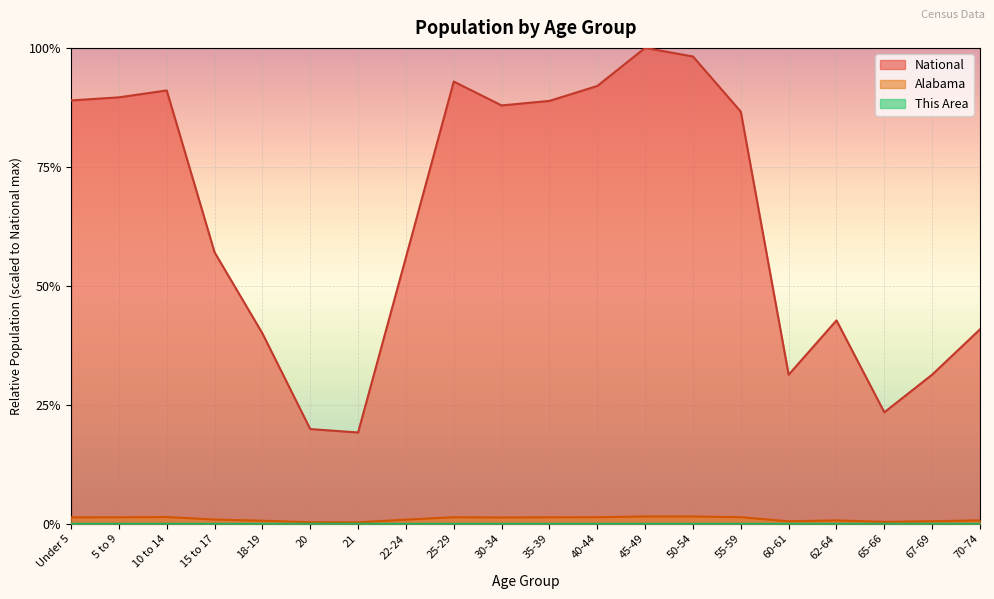

The value of National at 65-66 is 0.2. True or false?

True